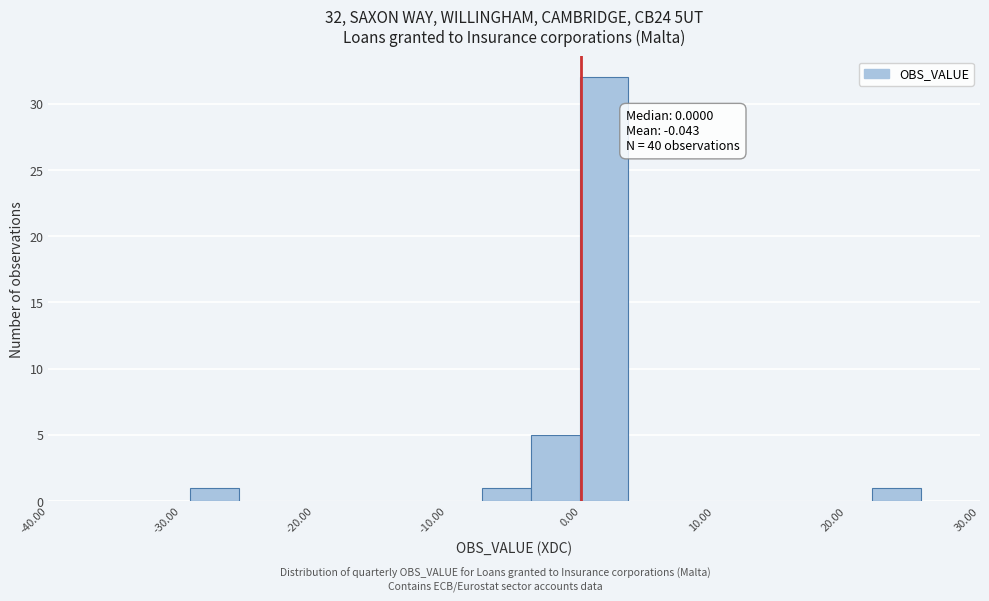

Around what value on the x-axis is the tallest bar? Give the approximate position of its centre, as read against the axis.

2